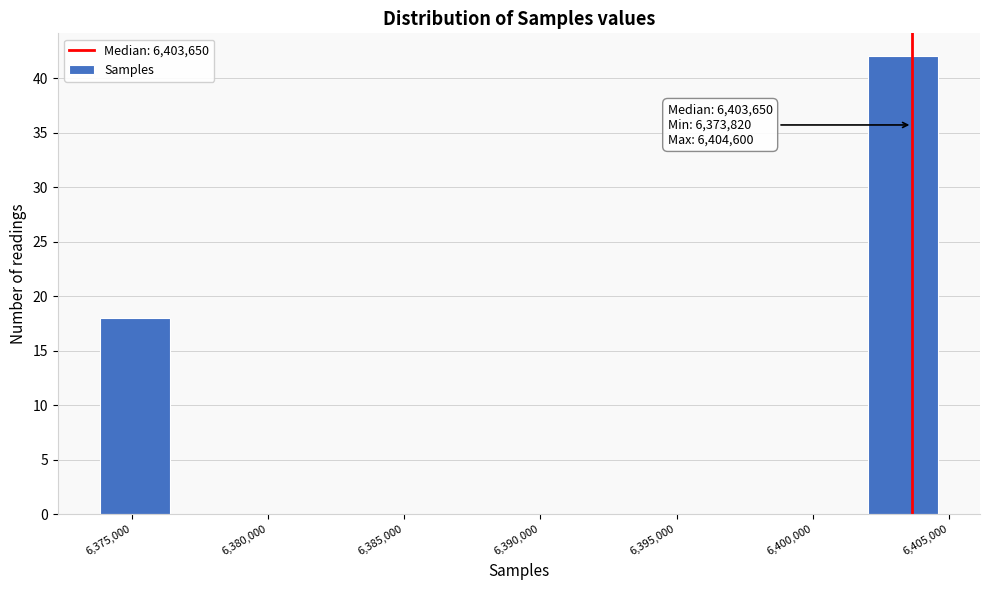

Over which range of the x-axis is the bar tallest?

6402000 to 6404500